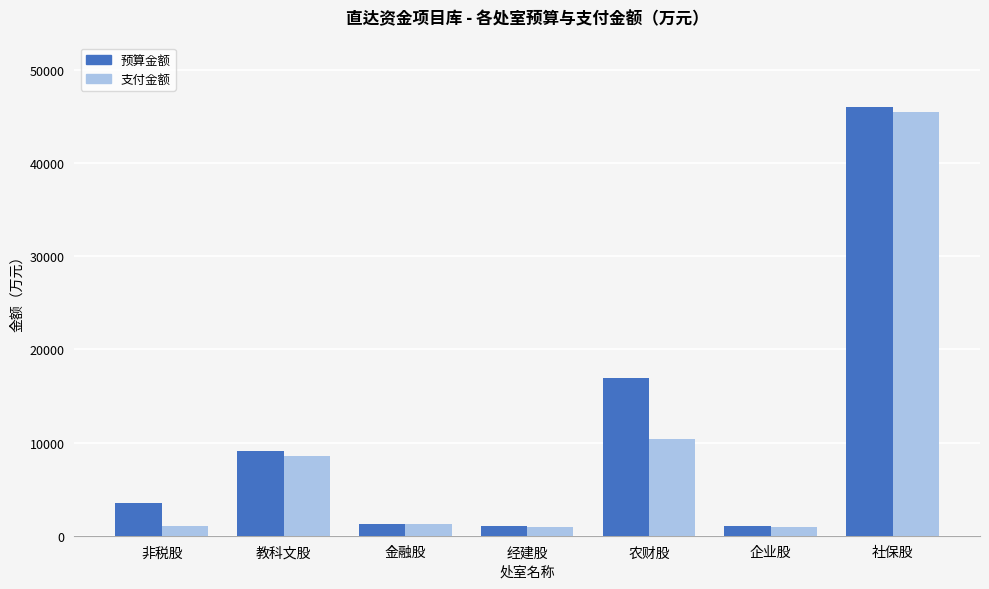

Is the value of 预算金额 at 社保股 greater than the value of 支付金额 at 教科文股?

Yes